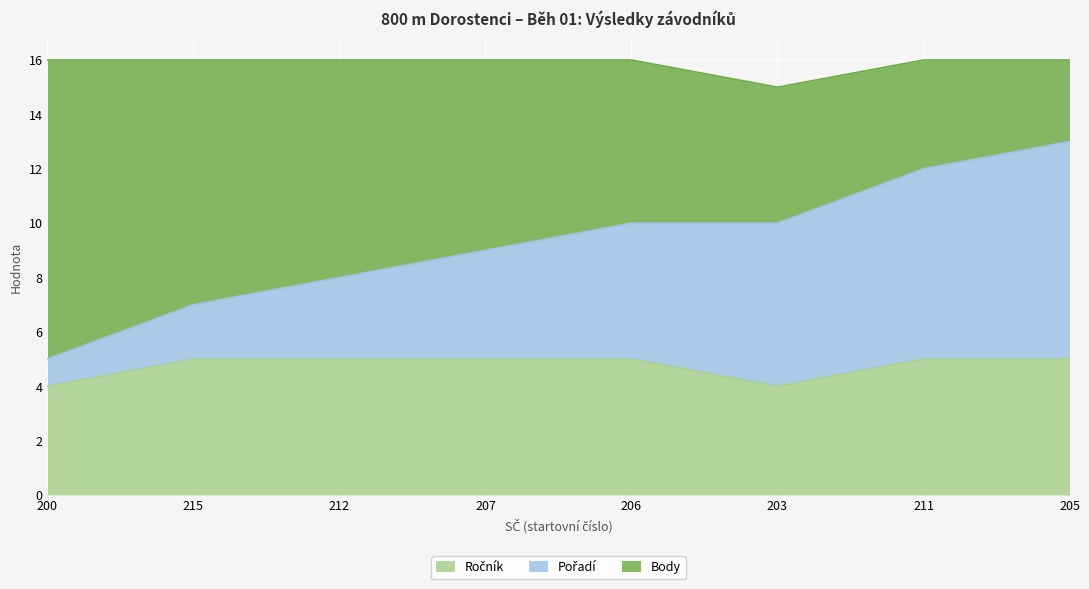

True or false: Pořadí and Ročník cross at least once.

False